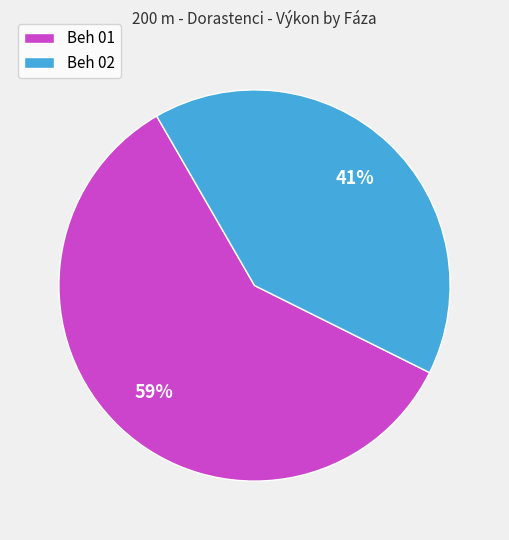

Between Beh 02 and Beh 01, which is larger?

Beh 01